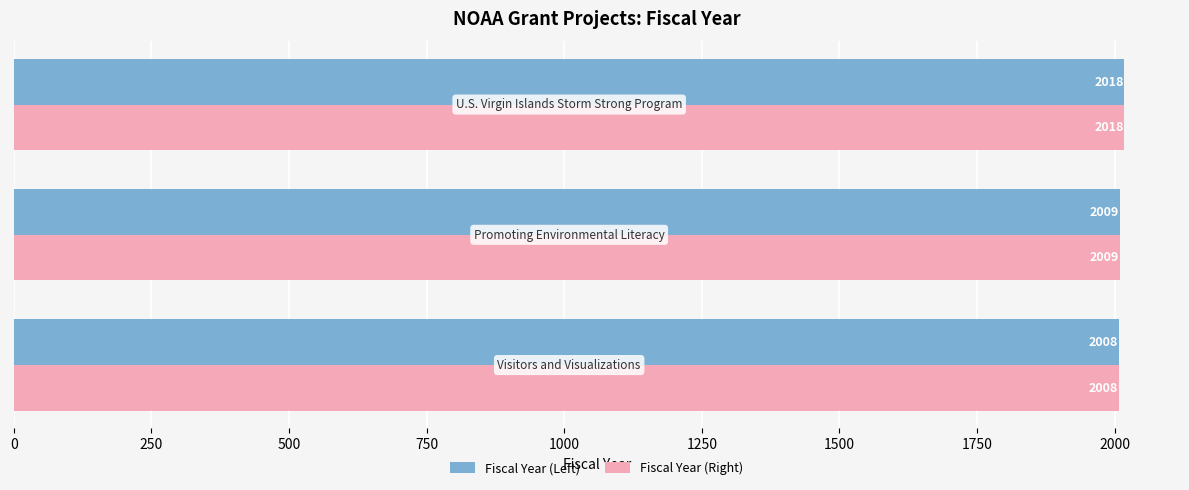

What is the difference between the maximum and minimum values in the Fiscal Year (Right) series?

10